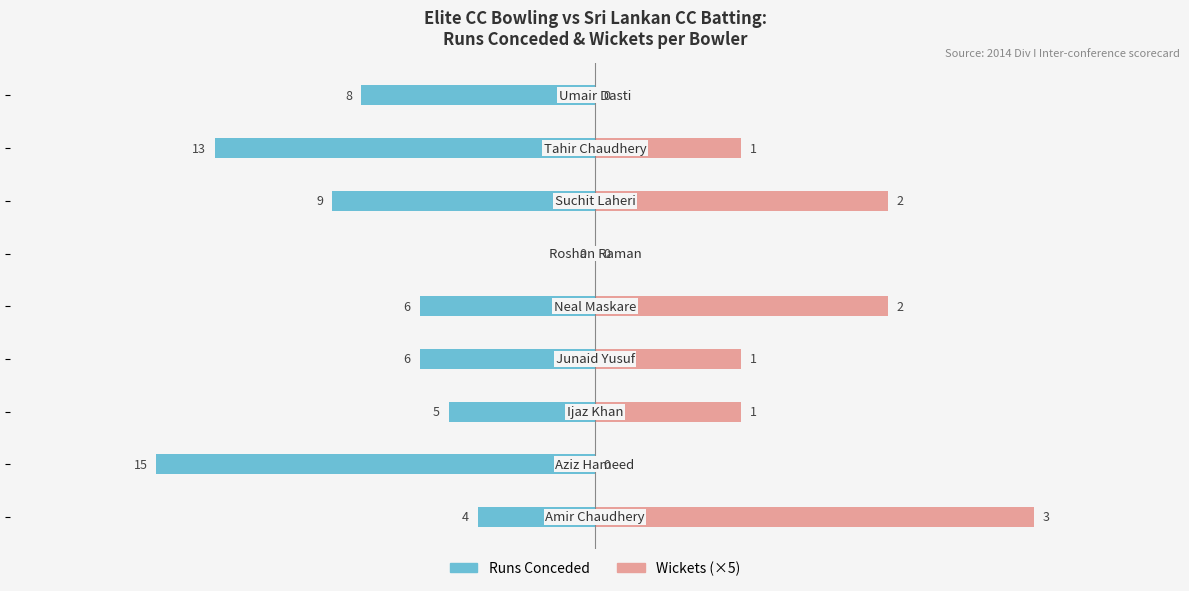

Which has a higher value, 5 or −20?

5